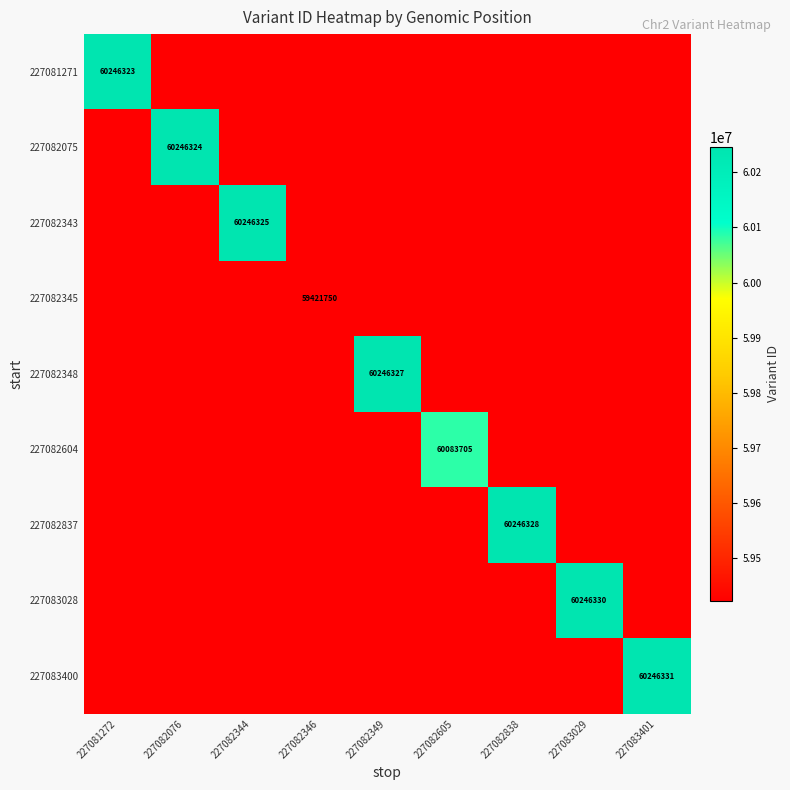

The value of 227082343 at 227082344 is 60246325. True or false?

True